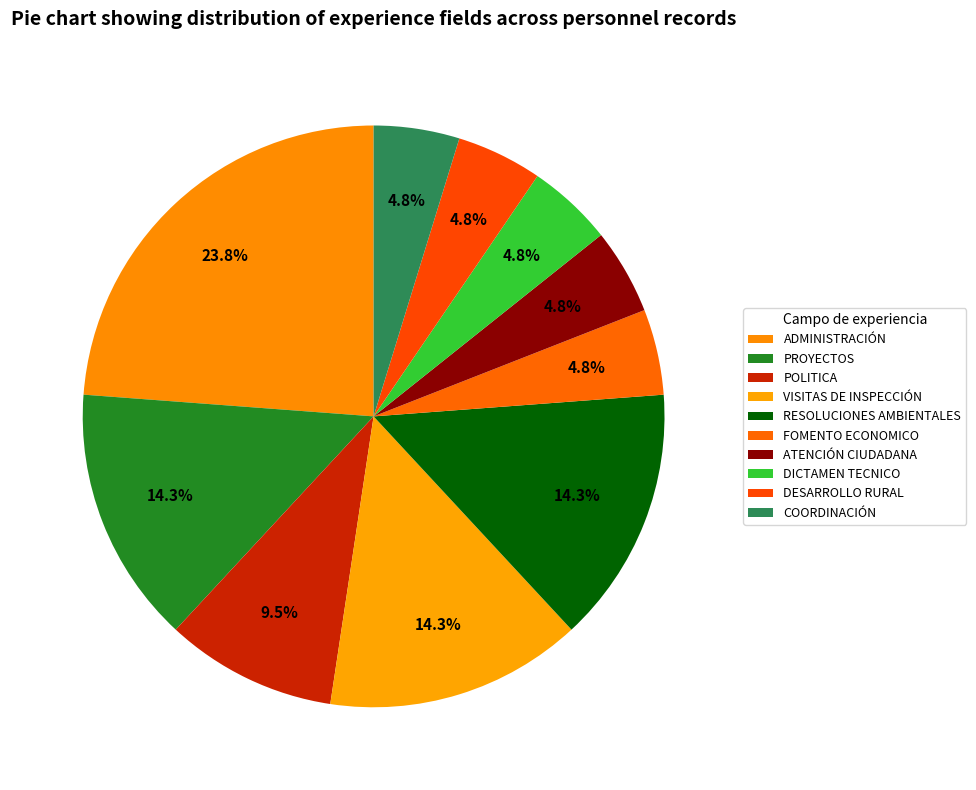

To the nearest percent, what portion does POLITICA represent?

10%